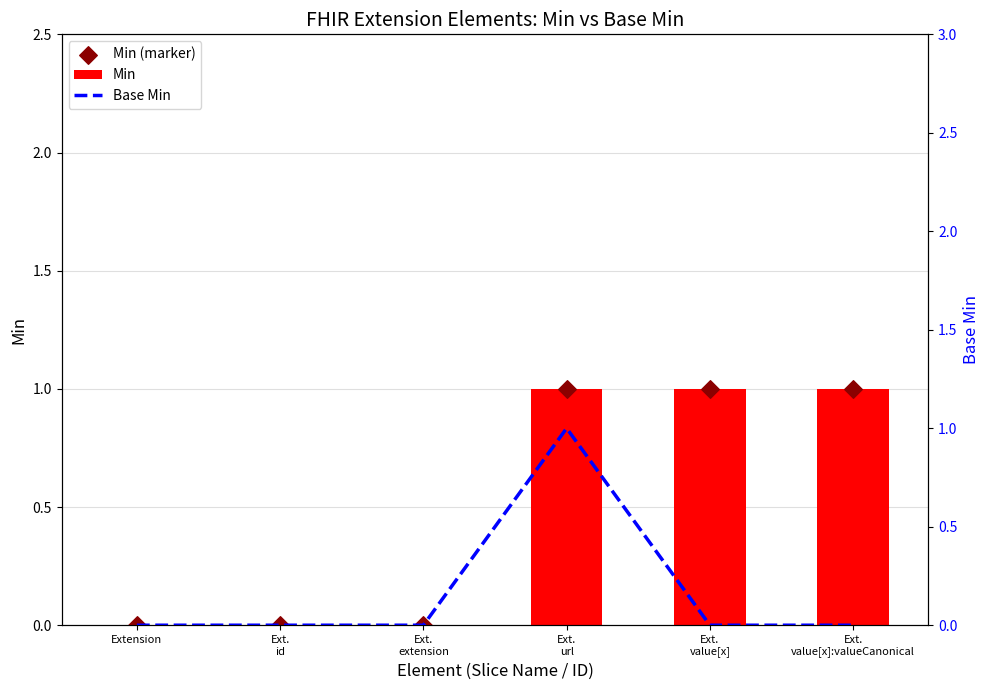

What are all the series names shown in the legend?

Min, Min (marker), Base Min